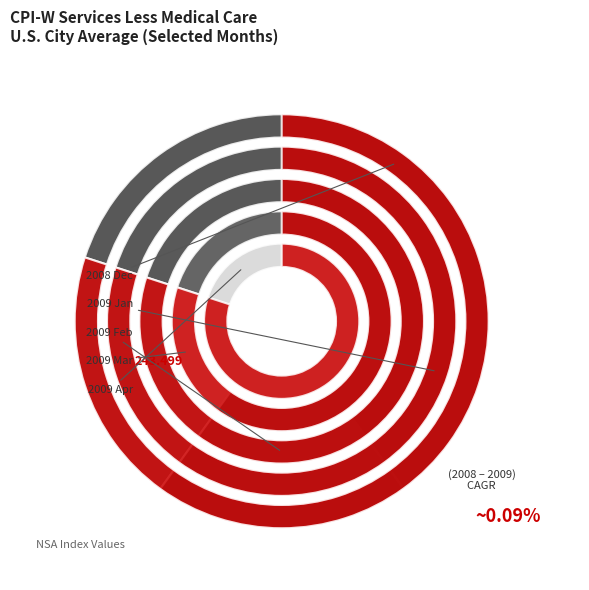

What is the ratio of the value at 2009 Feb to the value at 2009 Apr?

1.0